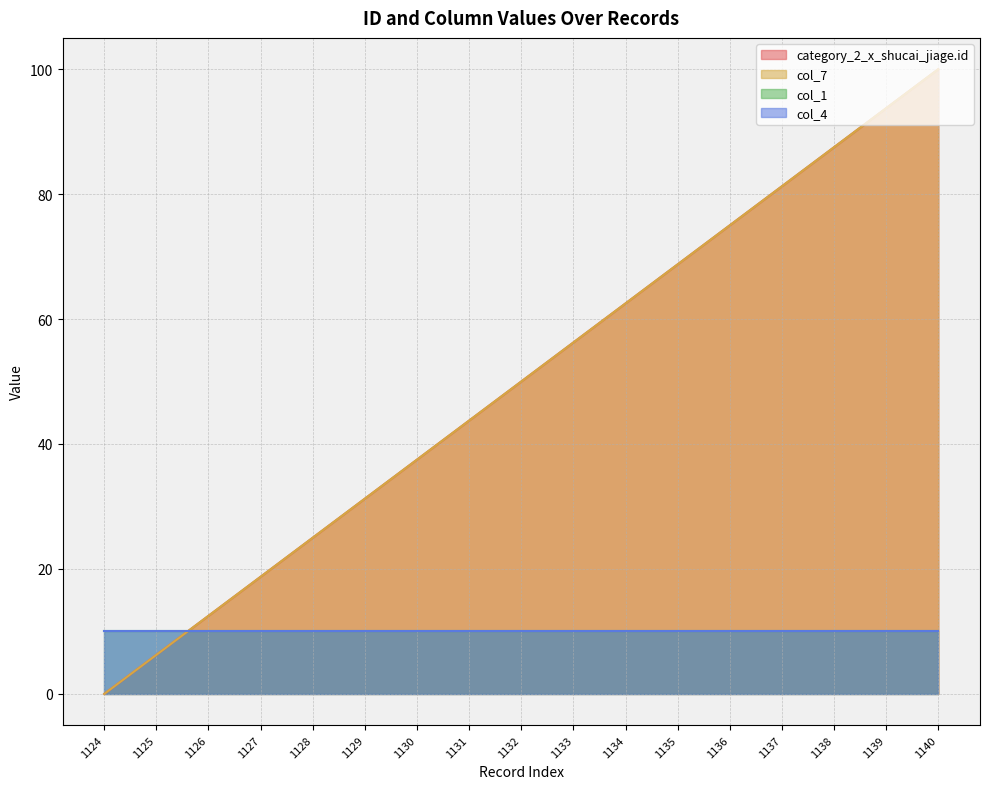

What is the maximum value for col_7?

100.0